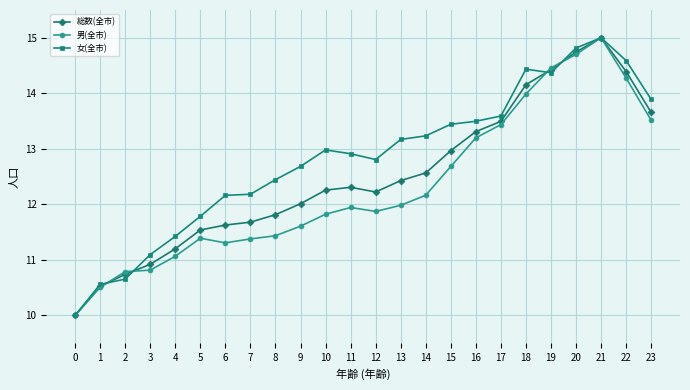

What is the sum of all 総数(全市) values?

300.0